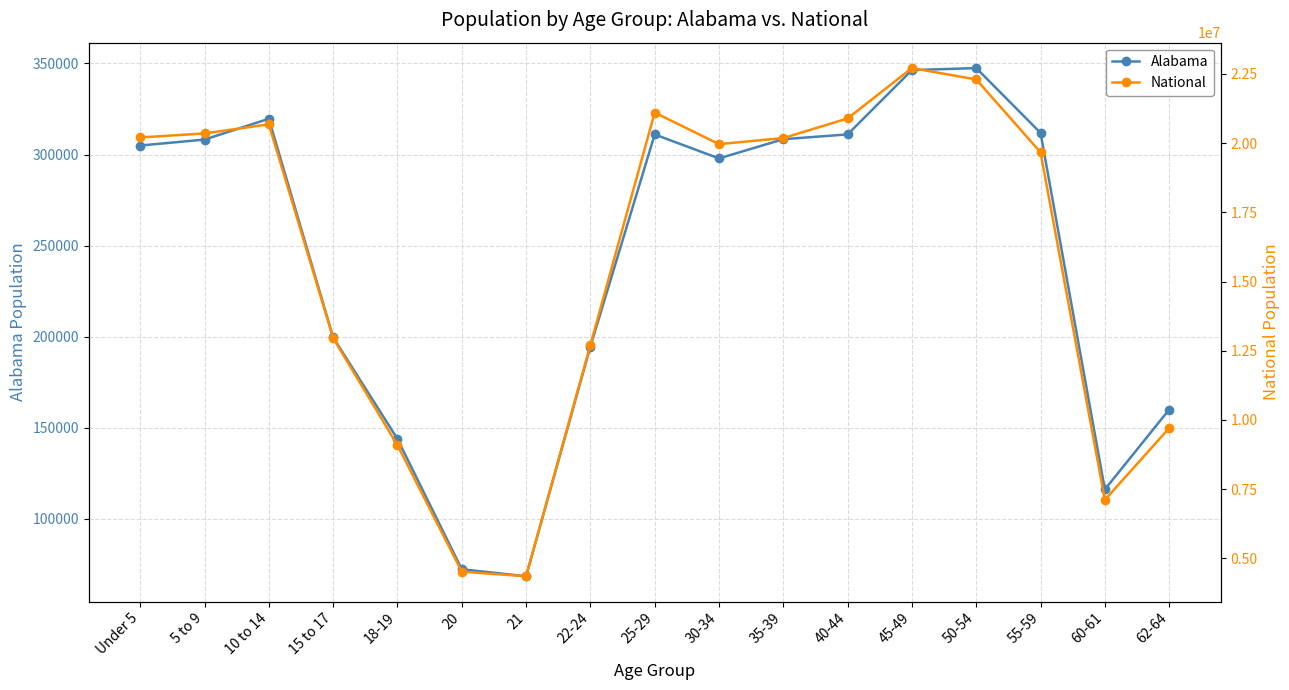

What is the spread (max minus min) of values at 22-24?

12518045